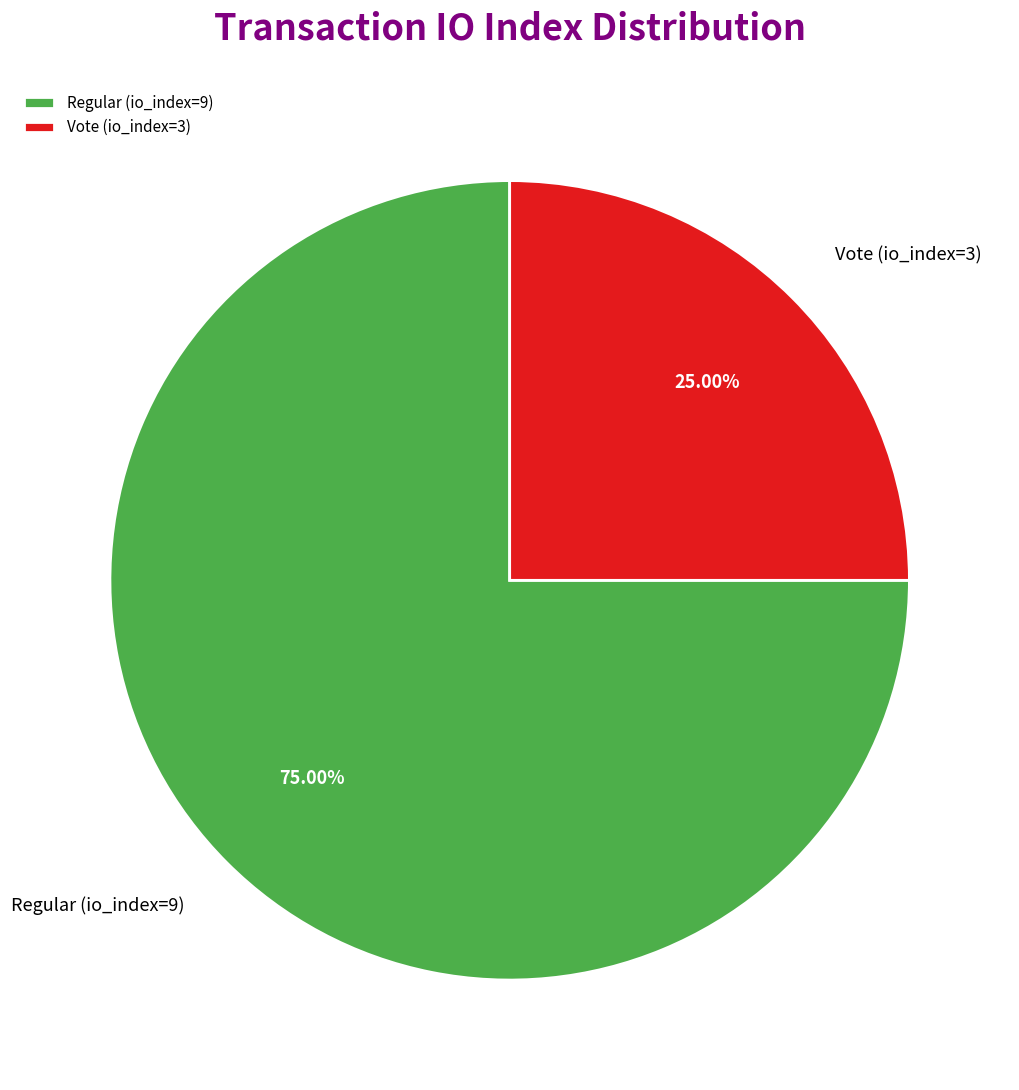

To the nearest percent, what is the difference between the largest and smallest slice percentages?

50%